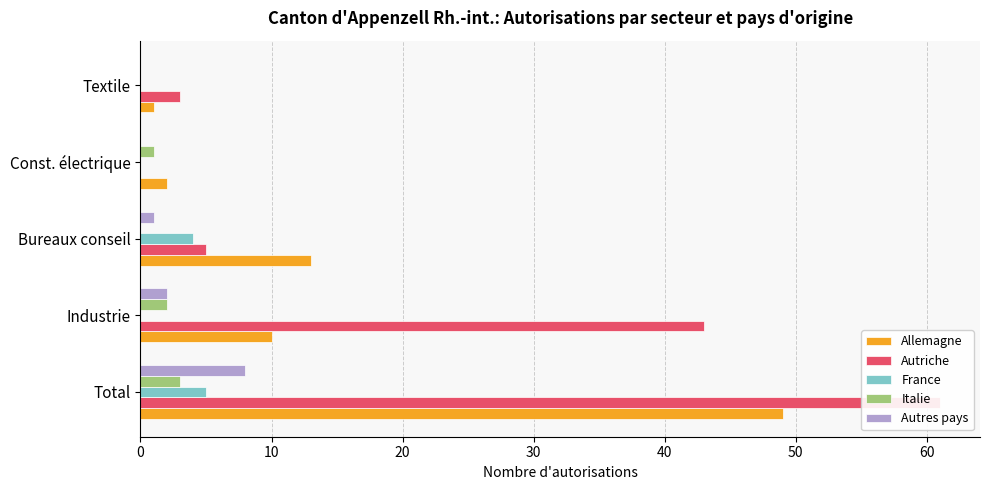

Rank the series by their maximum value, from highest to lowest.

Autriche, Allemagne, Autres pays, France, Italie